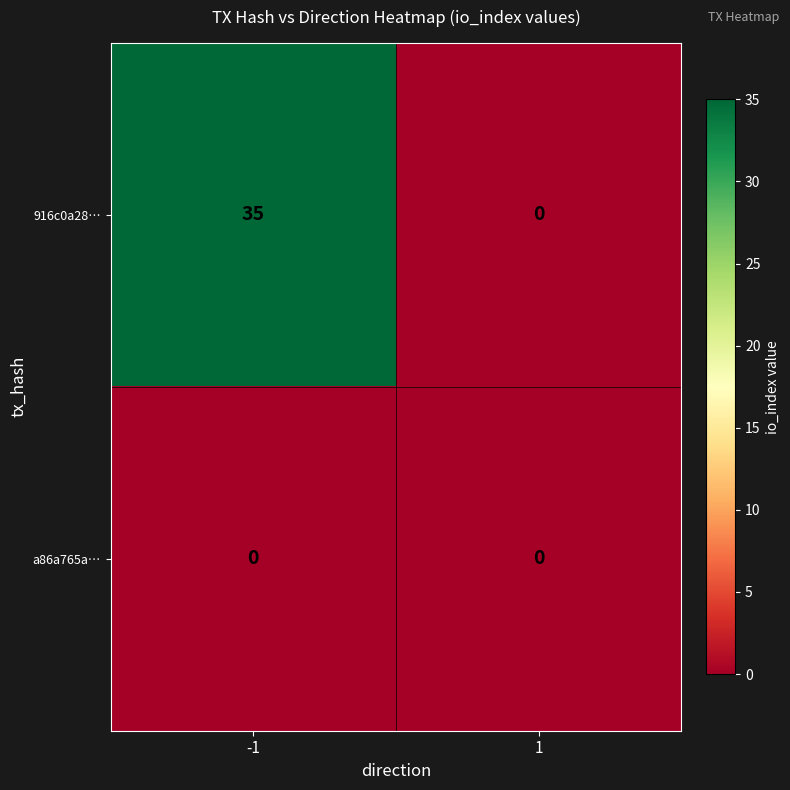

Is it true that a86a765a… equals 0 at -1?

True